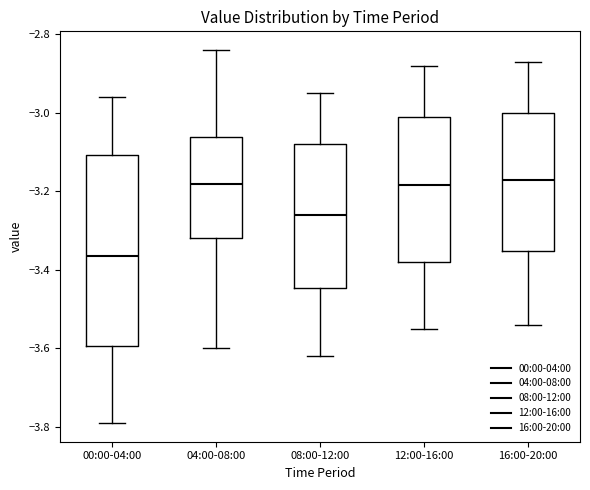

Reading left to right, read every box against the y-axis: the position of its median line, the range the box covers, and the ends of its whiskers. The values are not printed on the chart, so give them approximately, as read against the axis.

00:00-04:00: median -3.36, box -3.60 to -3.10, whiskers -3.78 to -2.96
04:00-08:00: median -3.18, box -3.32 to -3.06, whiskers -3.60 to -2.84
08:00-12:00: median -3.26, box -3.44 to -3.08, whiskers -3.62 to -2.94
12:00-16:00: median -3.18, box -3.38 to -3.00, whiskers -3.54 to -2.88
16:00-20:00: median -3.16, box -3.36 to -3.00, whiskers -3.54 to -2.86